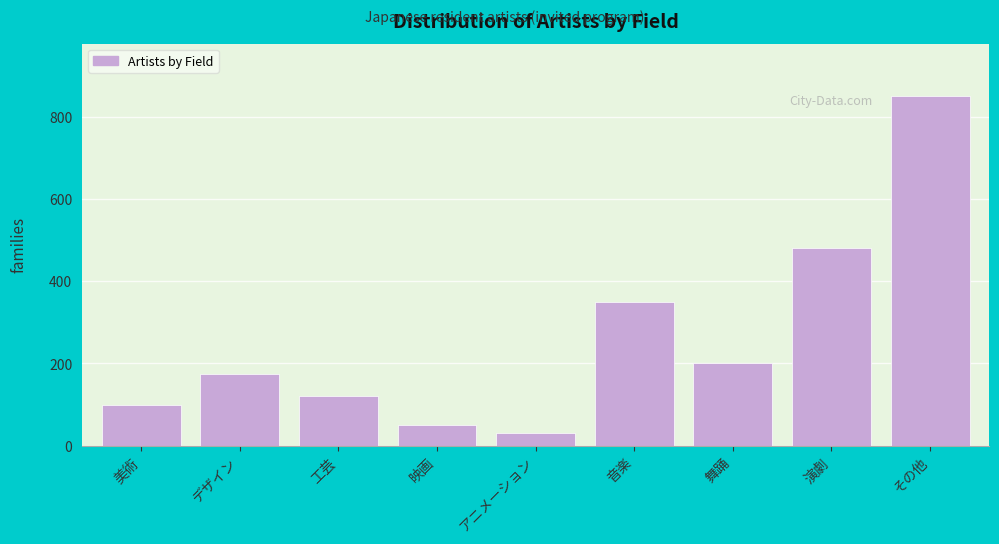

Reading left to right, transcribe all the data shown in this chart.

美術=100	デザイン=175	工芸=120	映画=50	アニメーション=30	音楽=350	舞踊=200	演劇=480	その他=850